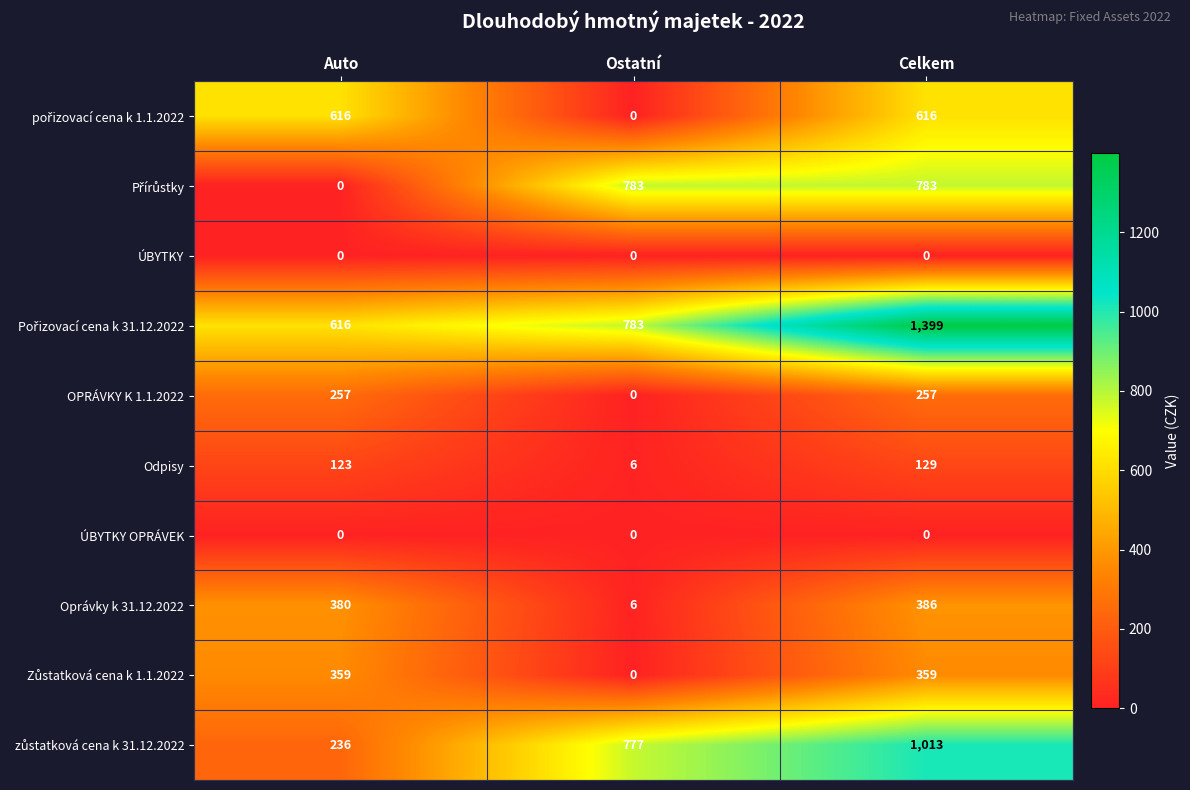

What is the maximum value shown in the chart?

1399